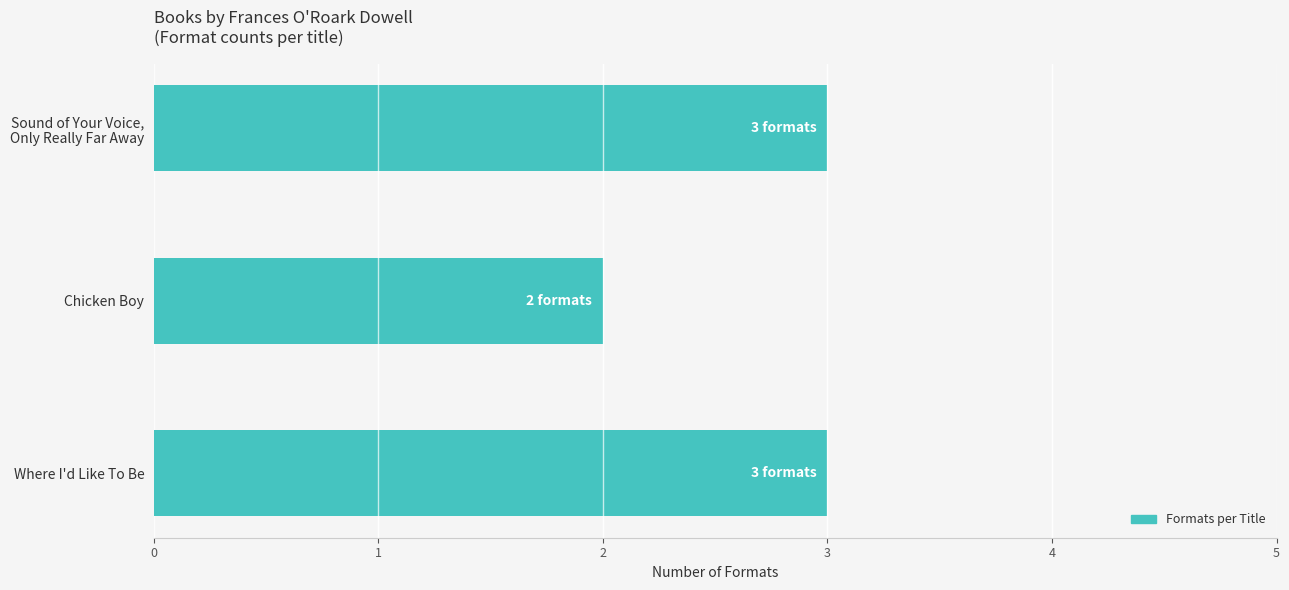

What is the ratio of the value at Where I'd Like To Be to the value at Chicken Boy?

1.5